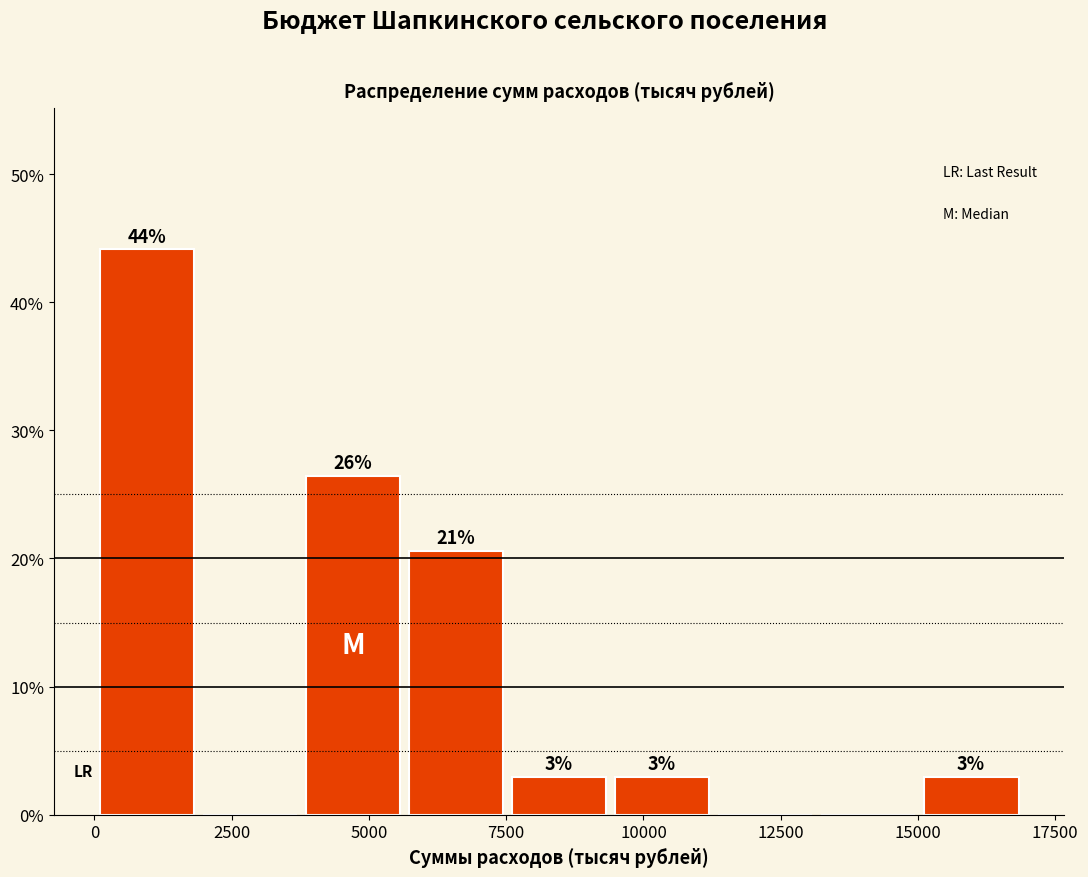

Around what value on the x-axis is the tallest bar? Give the approximate position of its centre, as read against the axis.

1000